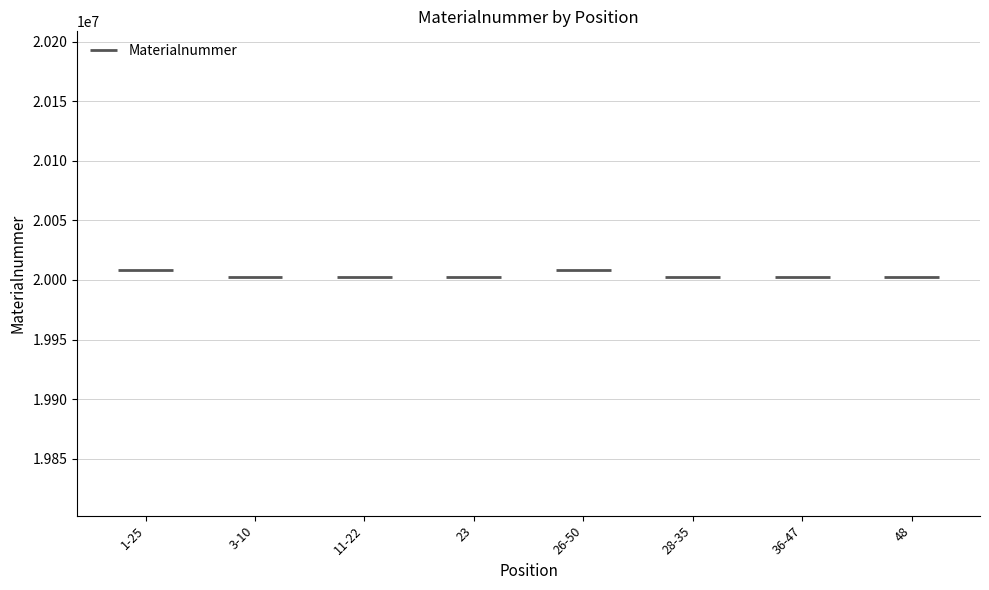

Reading right to left, list all the values displayed in this chart.

20002161	20002265	20002264	20008721	20002157	20002261	20002260	20008565